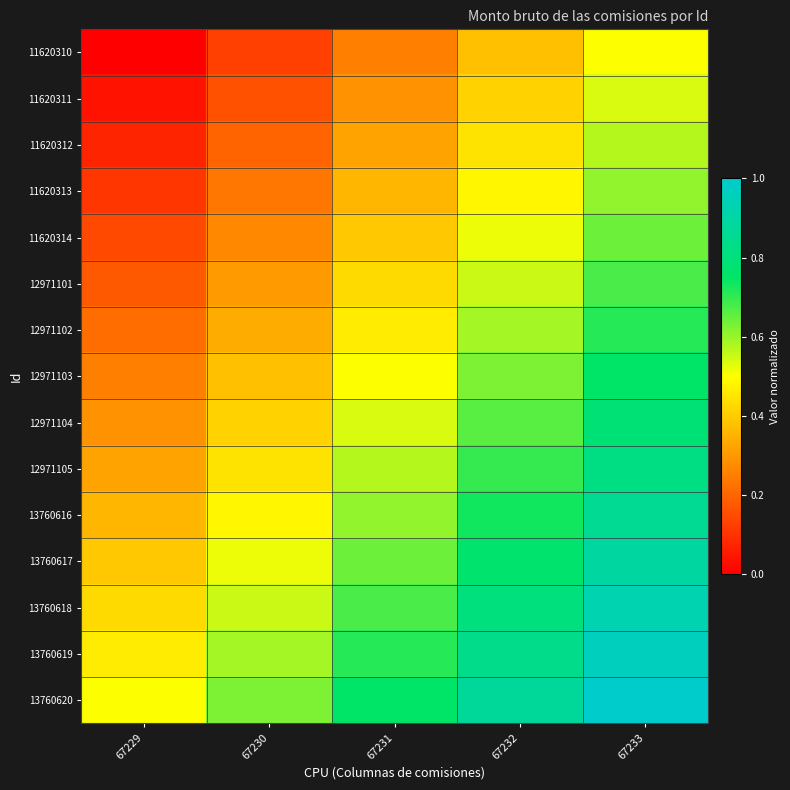

Reading left to right, extract all data points from this chart.

11620310: 67229=0.0	67230=0.1	67231=0.2	67232=0.4	67233=0.5
11620311: 67229=0.0	67230=0.2	67231=0.3	67232=0.4	67233=0.5
11620312: 67229=0.1	67230=0.2	67231=0.3	67232=0.4	67233=0.6
11620313: 67229=0.1	67230=0.2	67231=0.4	67232=0.5	67233=0.6
11620314: 67229=0.1	67230=0.3	67231=0.4	67232=0.5	67233=0.6
12971101: 67229=0.2	67230=0.3	67231=0.4	67232=0.6	67233=0.7
12971102: 67229=0.2	67230=0.3	67231=0.5	67232=0.6	67233=0.7
12971103: 67229=0.2	67230=0.4	67231=0.5	67232=0.6	67233=0.8
12971104: 67229=0.3	67230=0.4	67231=0.5	67232=0.7	67233=0.8
12971105: 67229=0.3	67230=0.4	67231=0.6	67232=0.7	67233=0.8
13760616: 67229=0.4	67230=0.5	67231=0.6	67232=0.7	67233=0.9
13760617: 67229=0.4	67230=0.5	67231=0.6	67232=0.8	67233=0.9
13760618: 67229=0.4	67230=0.6	67231=0.7	67232=0.8	67233=0.9
13760619: 67229=0.5	67230=0.6	67231=0.7	67232=0.8	67233=1.0
13760620: 67229=0.5	67230=0.6	67231=0.8	67232=0.9	67233=1.0